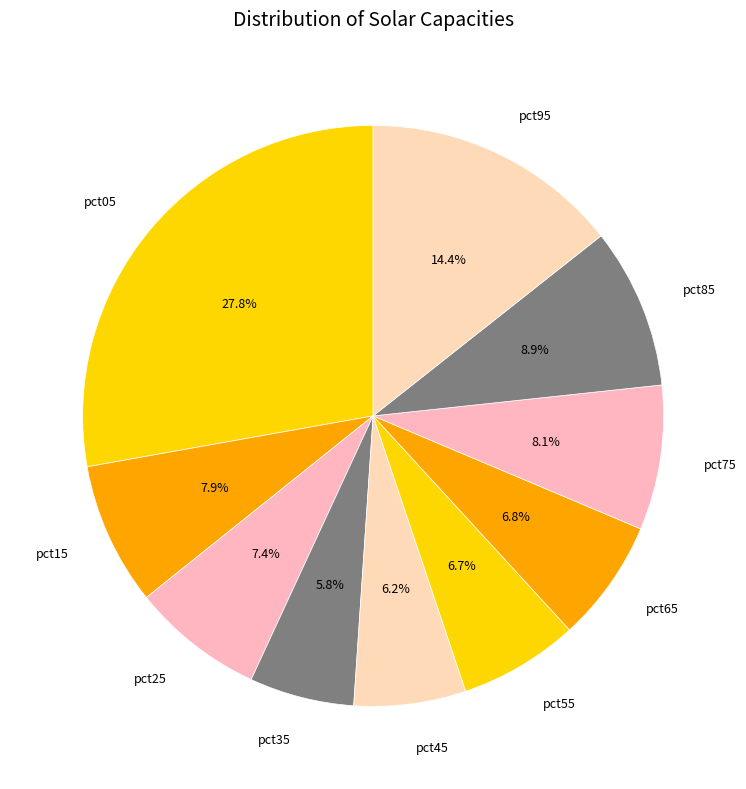

To the nearest percent, what is the combined percentage of pct75 and pct95?

22%